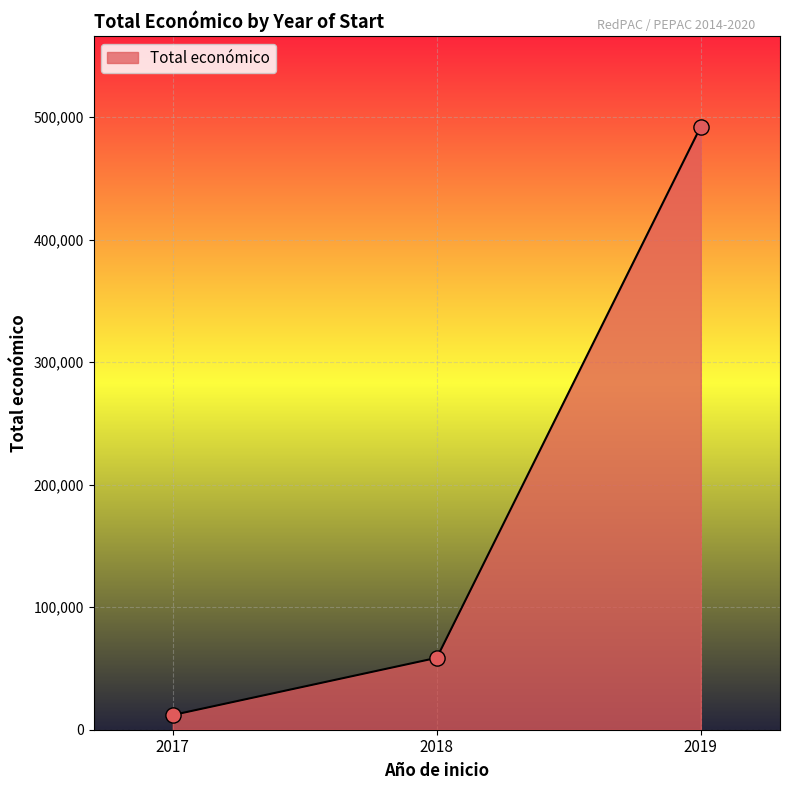

What is the ratio of the value at 2017 to the value at 2018?

0.2